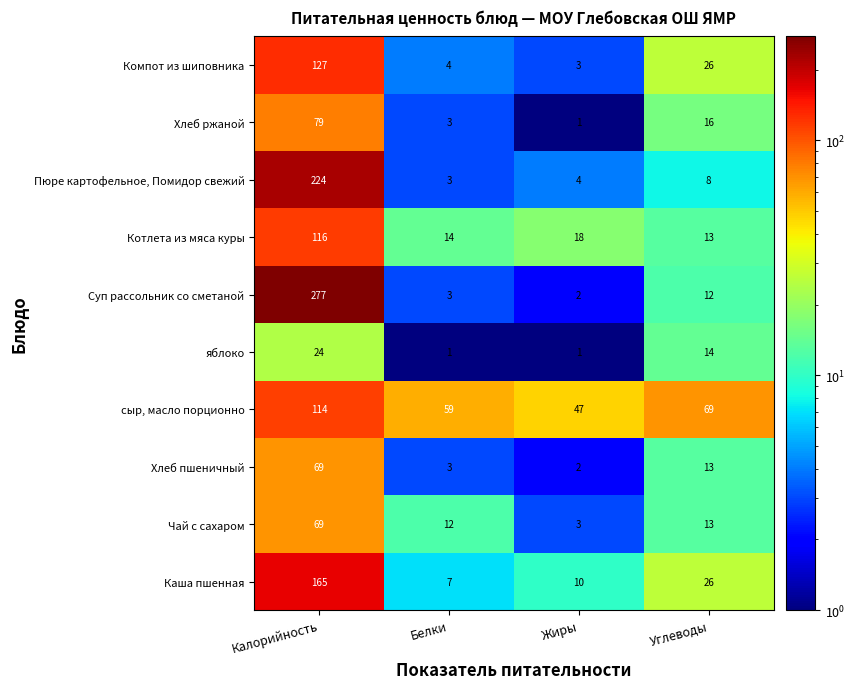

What is the difference between the highest and lowest values at Жиры?

46